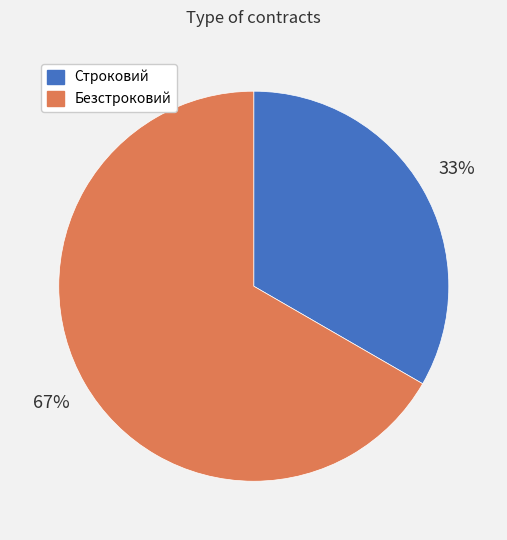

What percentage is the Безстроковий slice, to the nearest percent?

67%